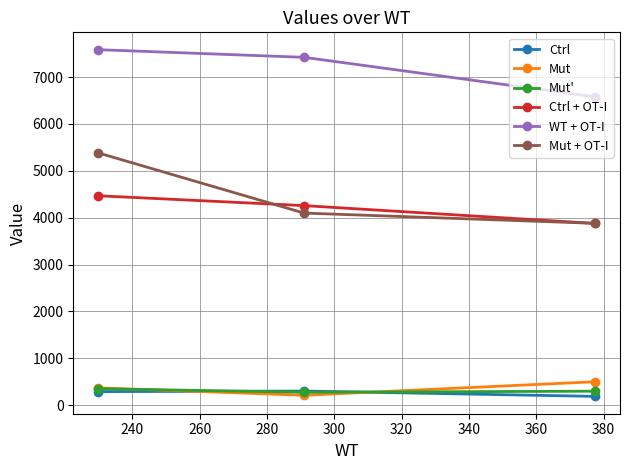

What is the maximum value shown in the chart?

7583.4